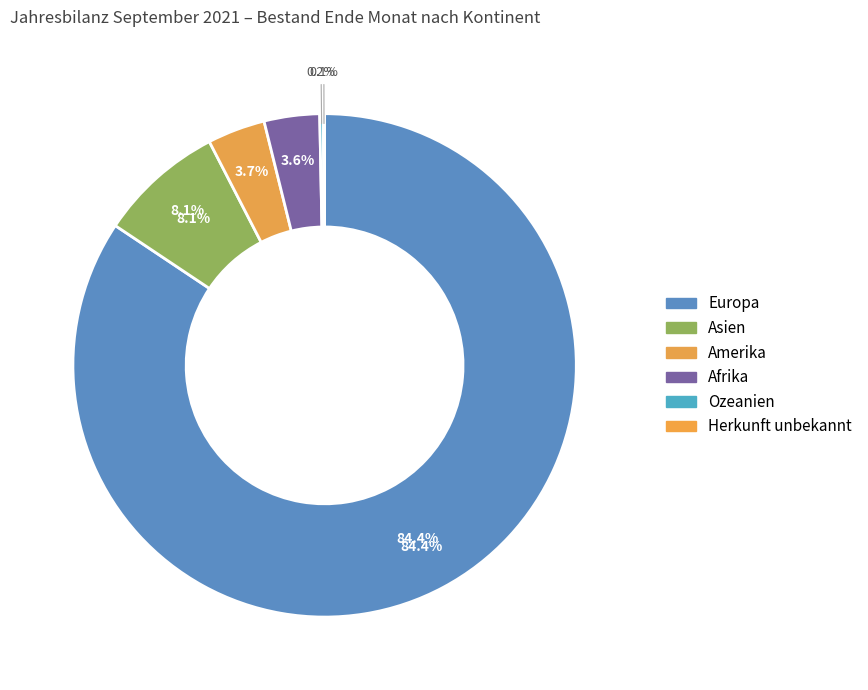

Is the sum of Ozeanien and Herkunft unbekannt greater than half?

No